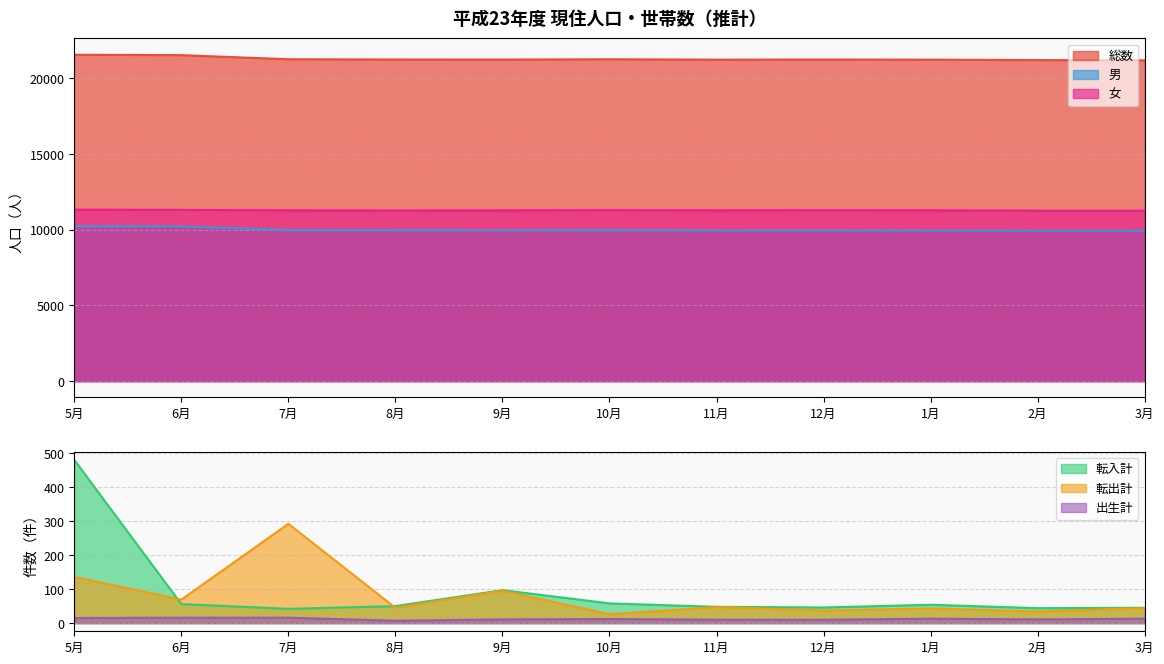

Which category has the highest value across all series?

5月